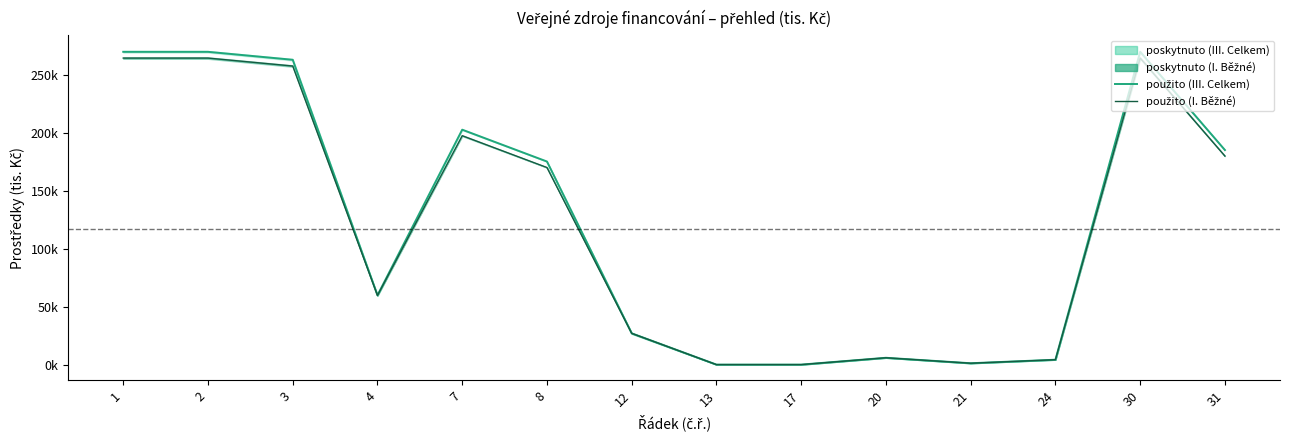

Is the value of použito (I. Běžné) at 8 greater than the value of použito (III. Celkem) at 12?

Yes